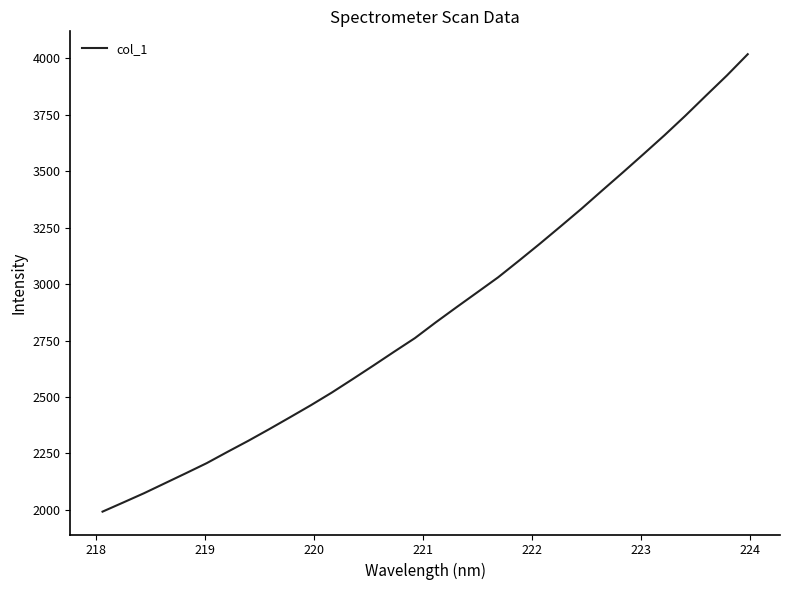

How many distinct data groups are displayed?

1